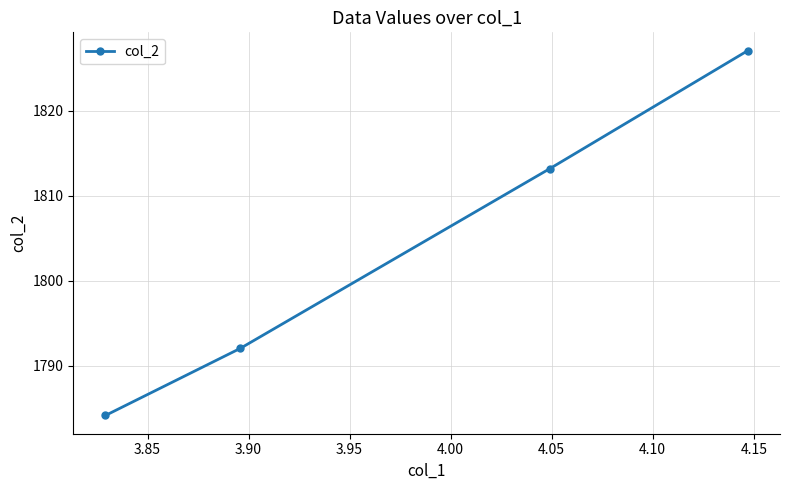

How many lines are shown in the chart?

1